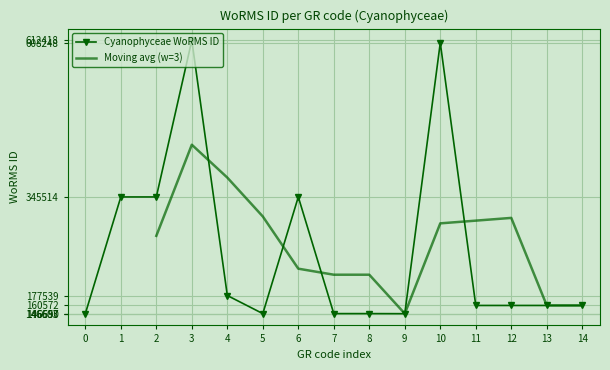

What is the value of the Cyanophyceae WoRMS ID point at the 12th from the left?

160572